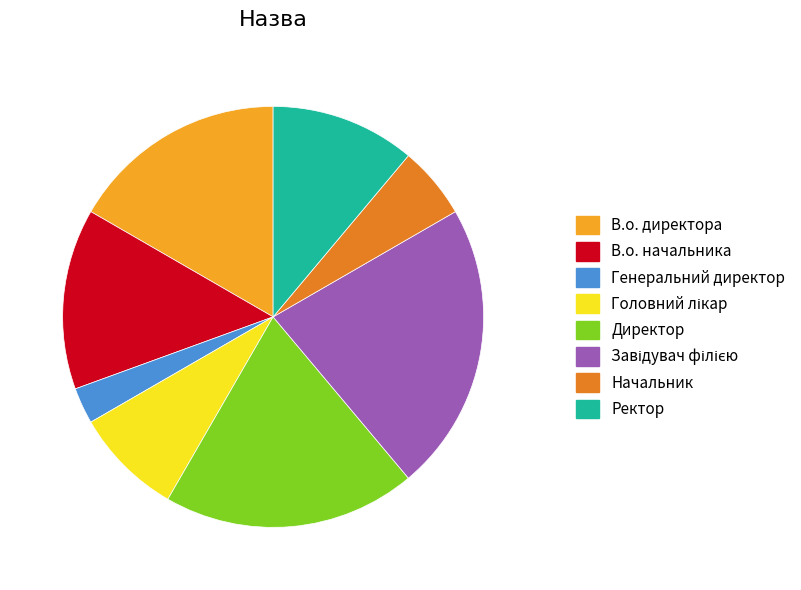

Is it true that Директор is 11% of the pie?

False